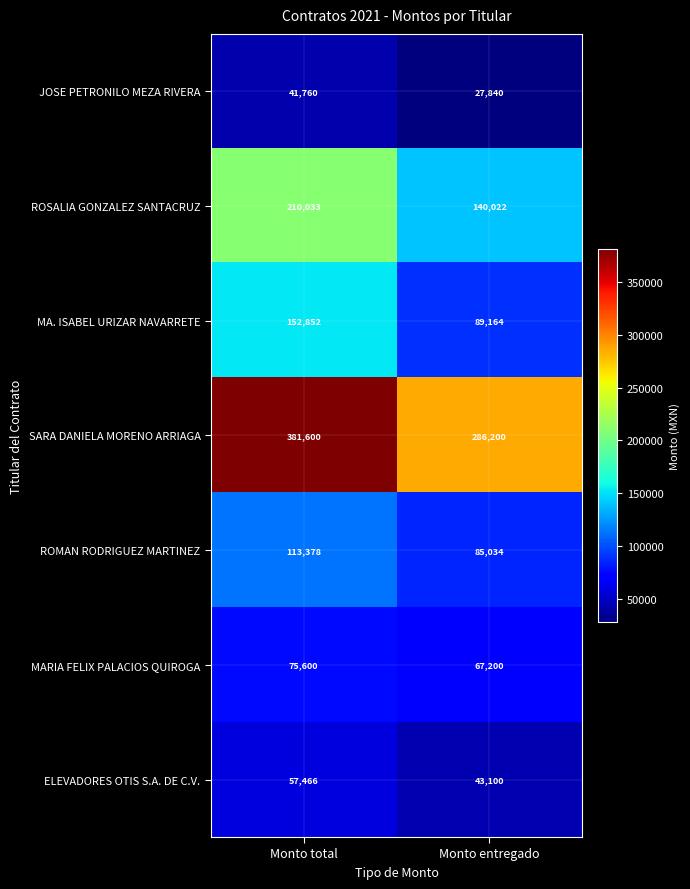

How many distinct data groups are displayed?

7